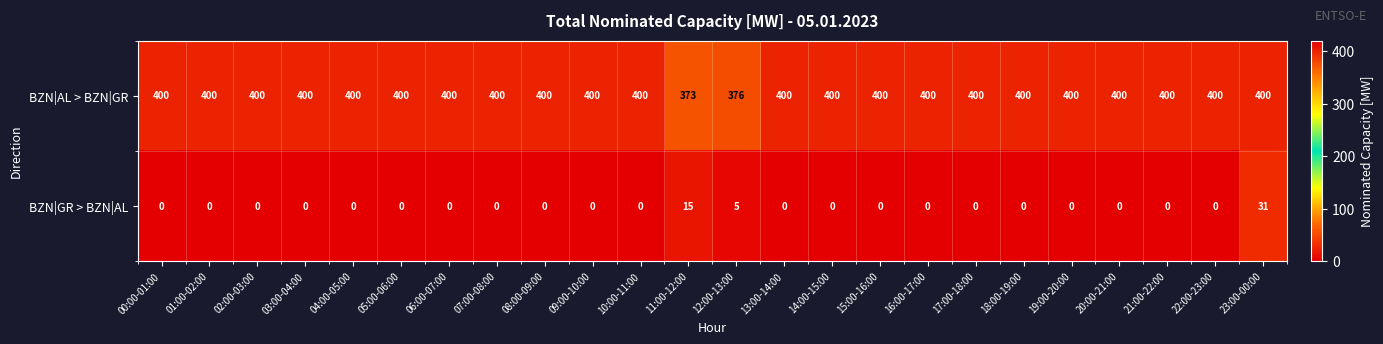

At which label is BZN|GR > BZN|AL closest to 15?

11:00-12:00